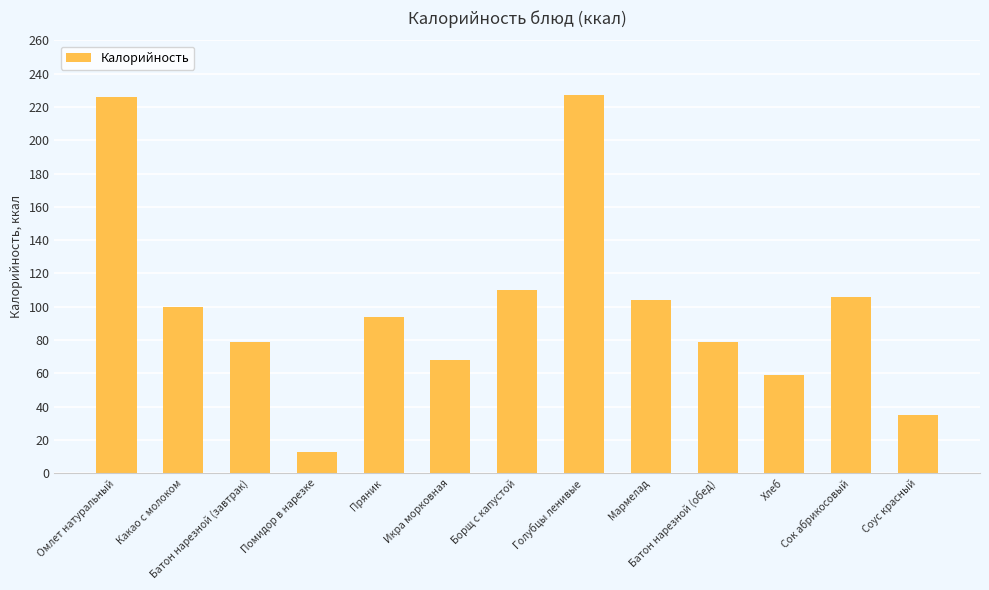

What is the change in value from Батон нарезной (завтрак) to Мармелад?

+25